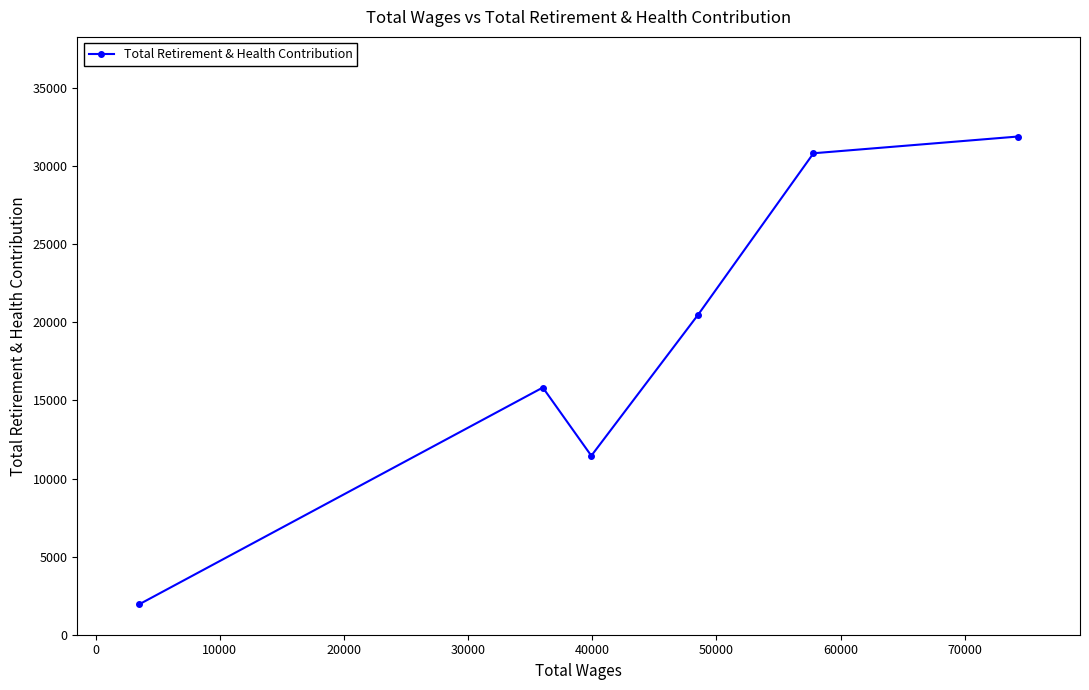

What is the value of the 6th point from the left?

31894